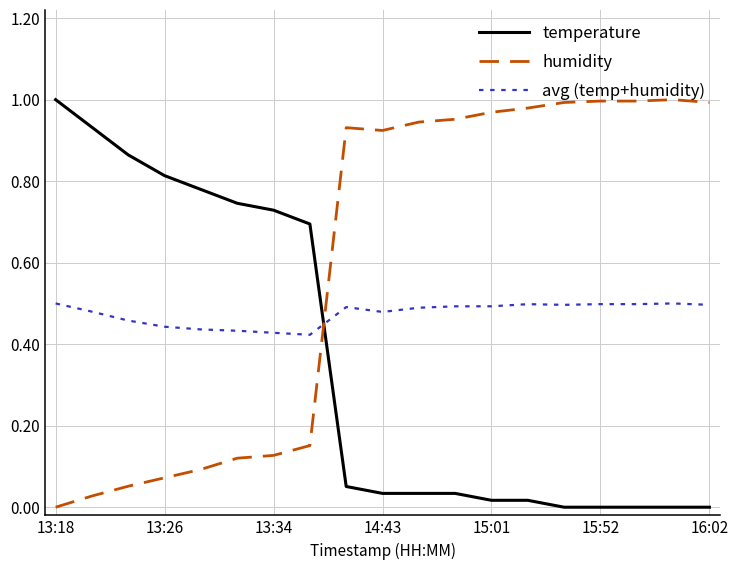

How many times do avg (temp+humidity) and humidity cross each other?

1